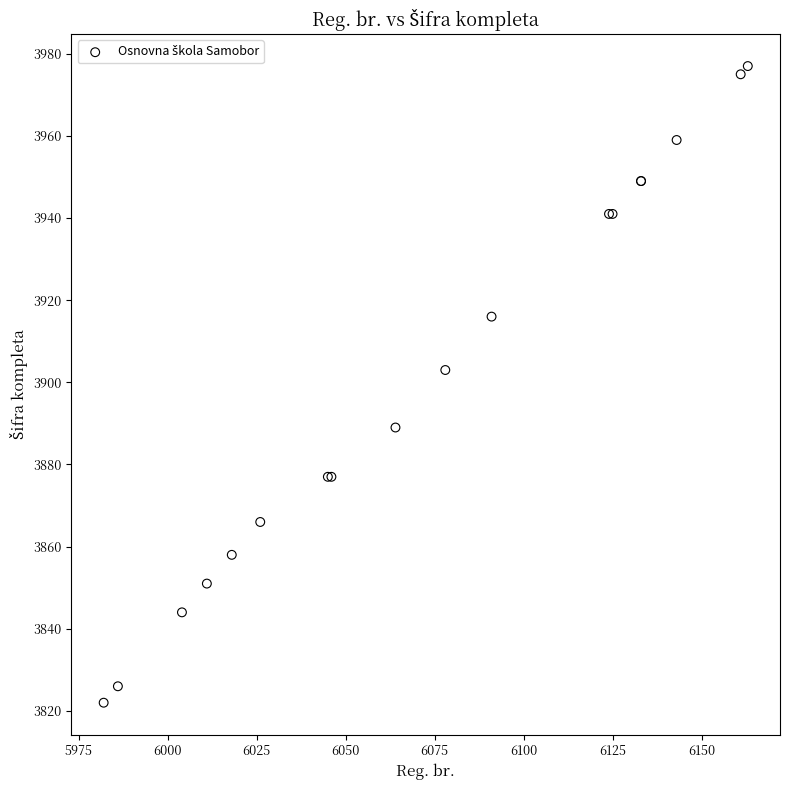

What Y value in the scatter plot is closest to 3899?

3903